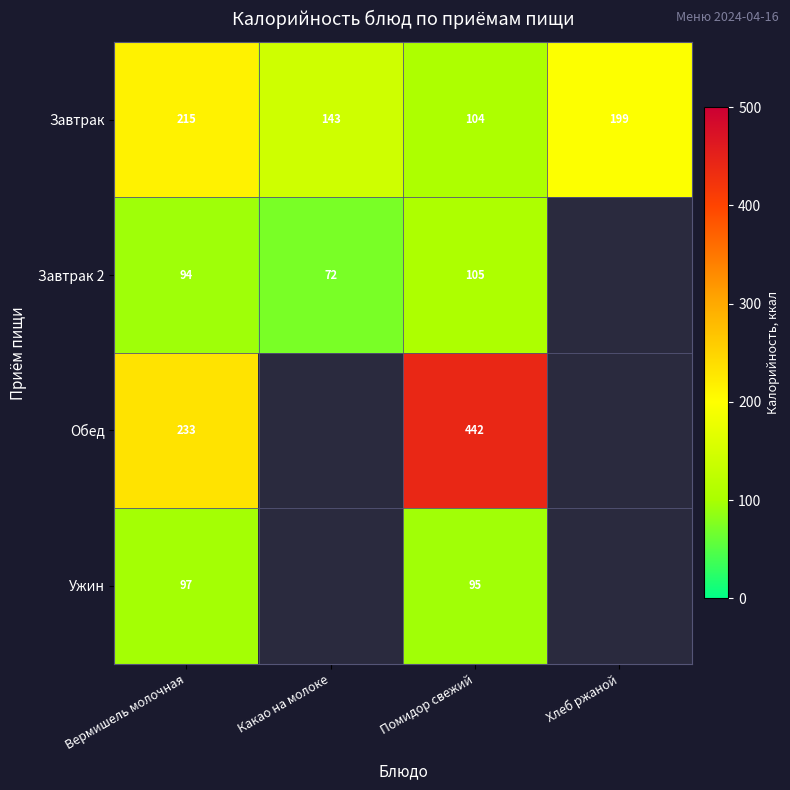

What is the total value across all series at Вермишель молочная?

639